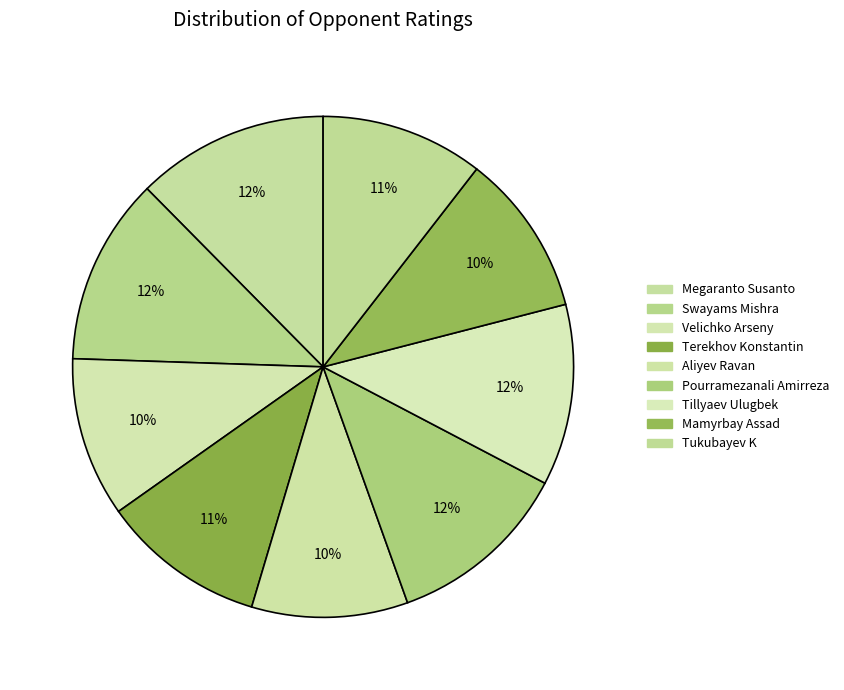

To the nearest percent, what is the combined percentage of Tukubayev K and Pourramezanali Amirreza?

22%